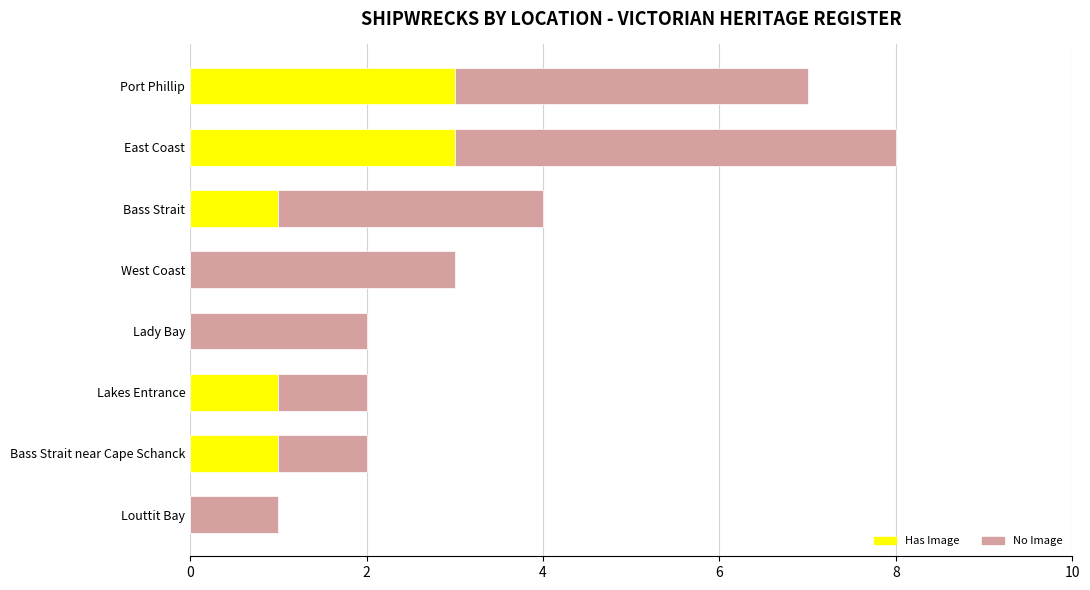

What is the approximate value of Has Image at East Coast?

3